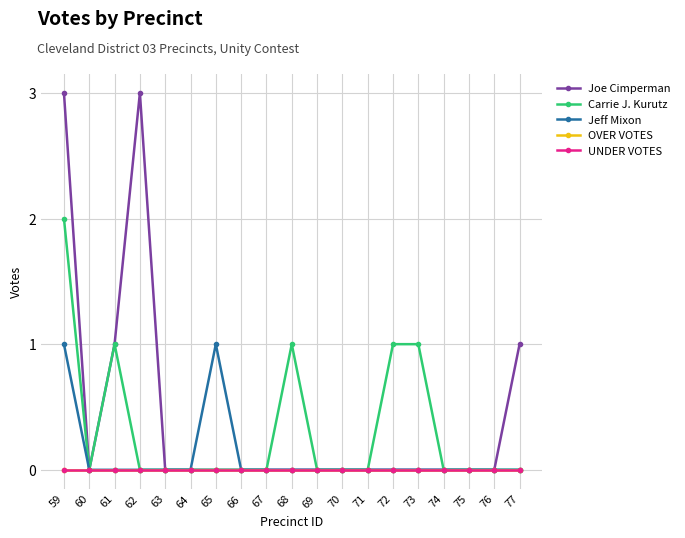

Reading right to left, transcribe all the data shown in this chart.

Joe Cimperman: 1	0	0	0	0	0	0	0	0	0	0	0	0	0	0	3	1	0	3
Carrie J. Kurutz: 0	0	0	0	1	1	0	0	0	1	0	0	0	0	0	0	1	0	2
Jeff Mixon: 0	0	0	0	0	0	0	0	0	0	0	0	1	0	0	0	0	0	1
OVER VOTES: 0	0	0	0	0	0	0	0	0	0	0	0	0	0	0	0	0	0	0
UNDER VOTES: 0	0	0	0	0	0	0	0	0	0	0	0	0	0	0	0	0	0	0